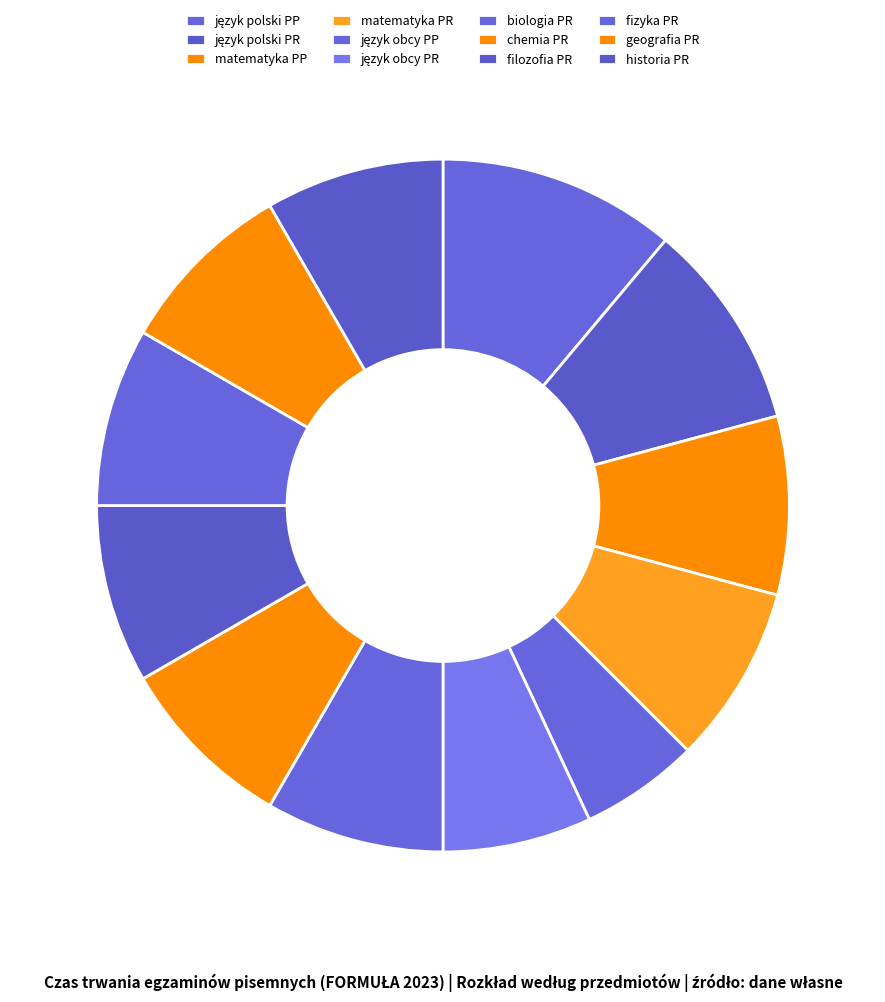

Is there any slice that represents more than half of the pie?

No